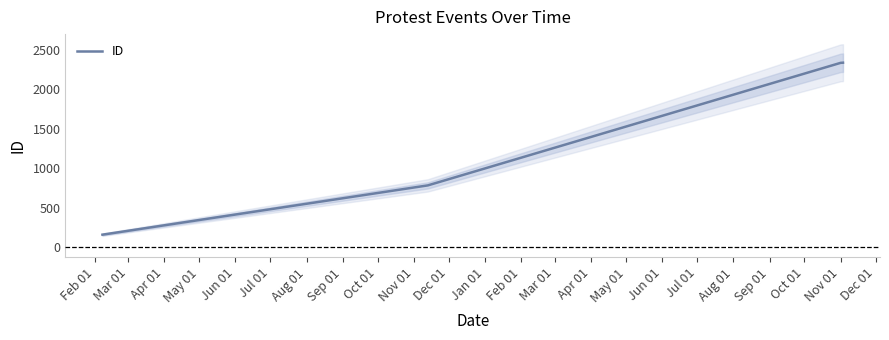

What is the minimum value for ID?

157